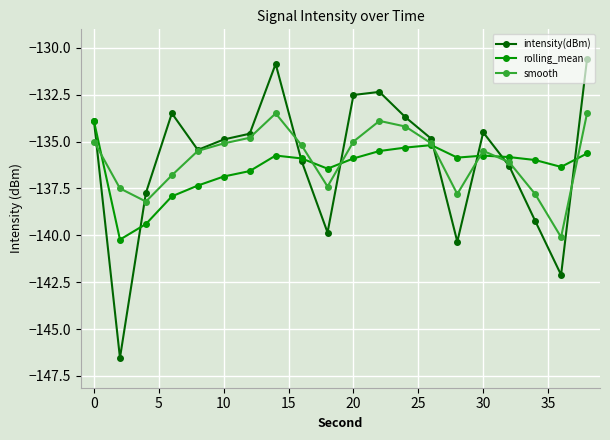

What is the maximum value for smooth?

-133.5